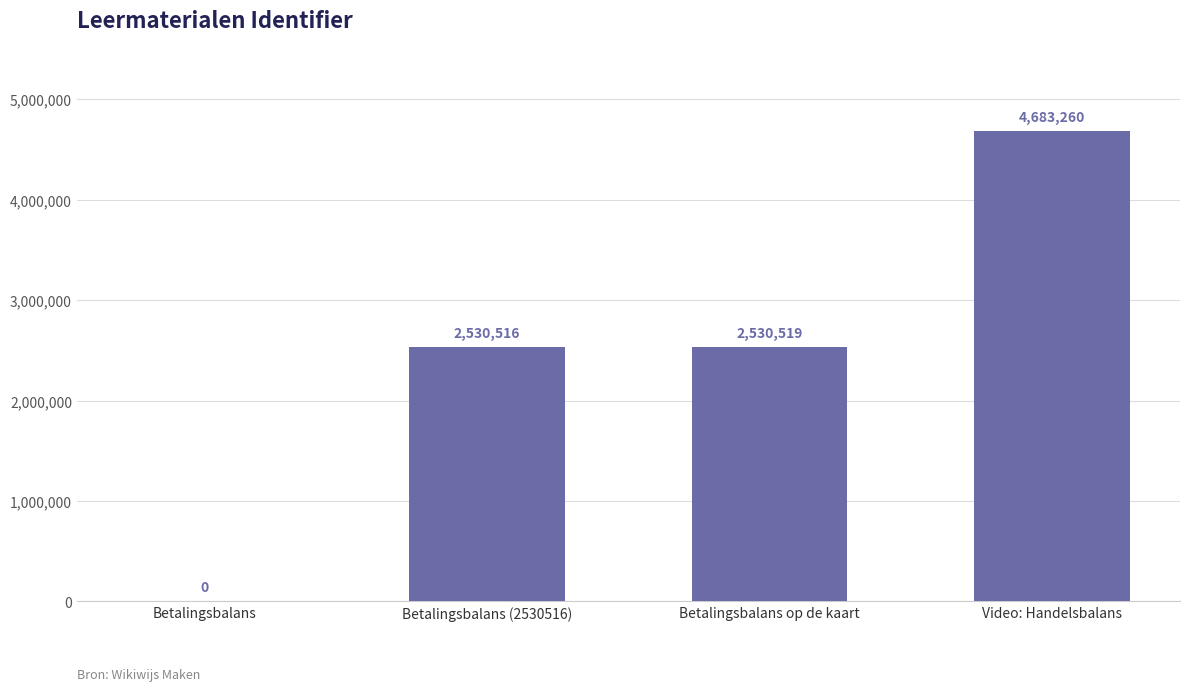

Between Video: Handelsbalans and Betalingsbalans op de kaart, which is larger?

Video: Handelsbalans